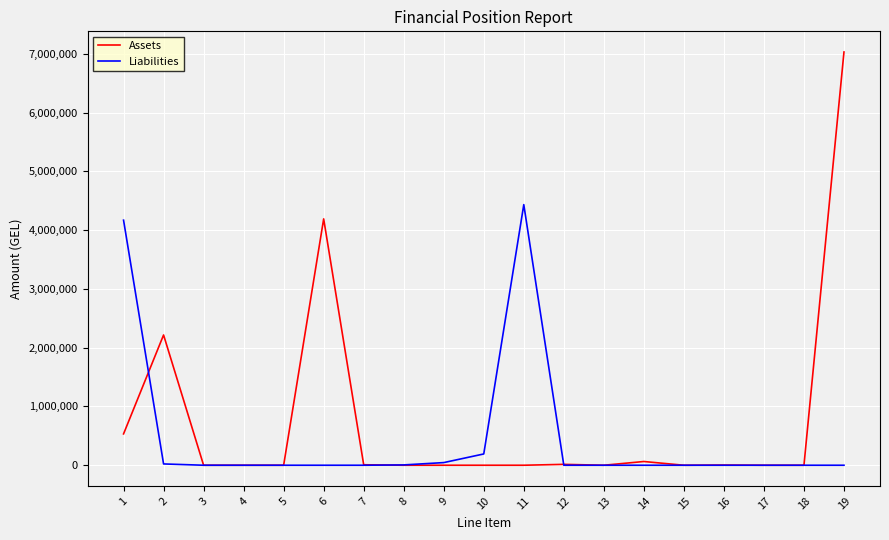

At 2, list the series in order from smallest to largest.

Liabilities, Assets